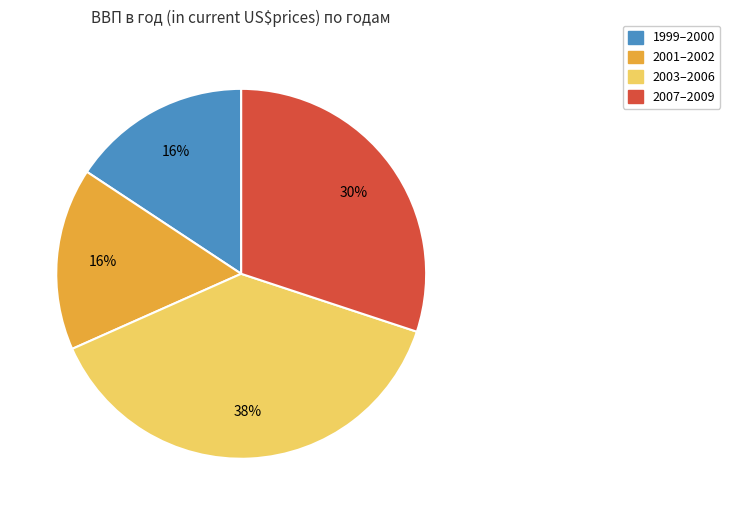

Is there any slice that represents more than half of the pie?

No